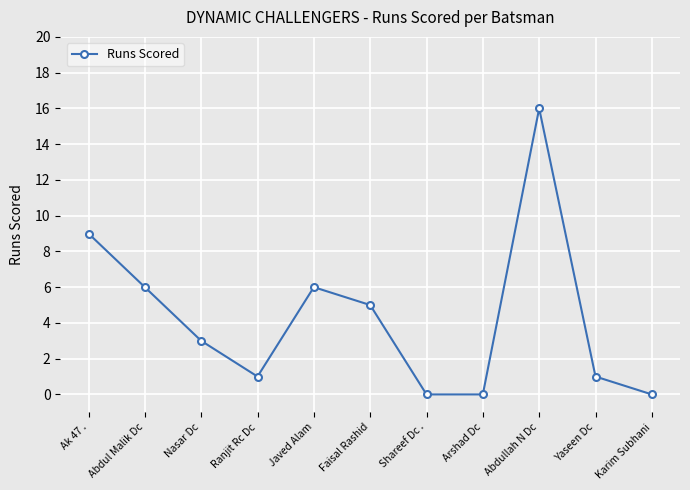

What is the difference between the second highest and minimum values?

9